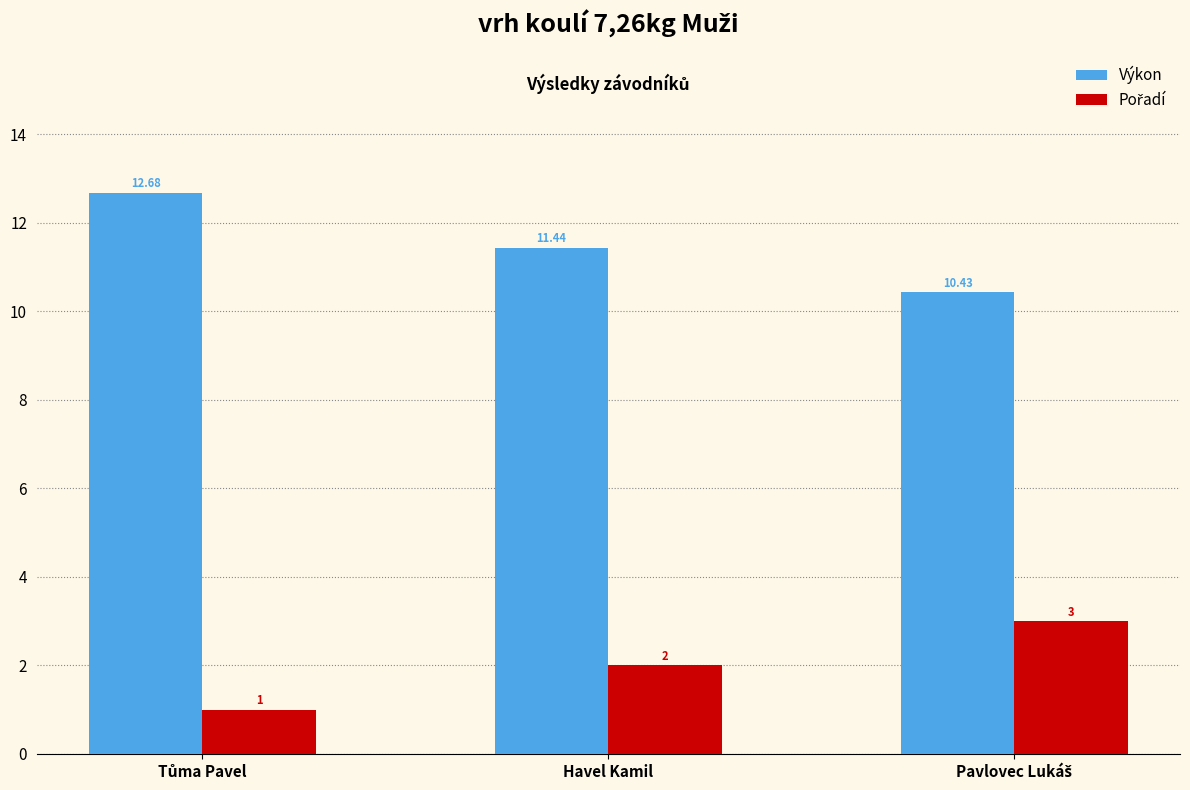

At how many categories does at least one series exceed 7?

3